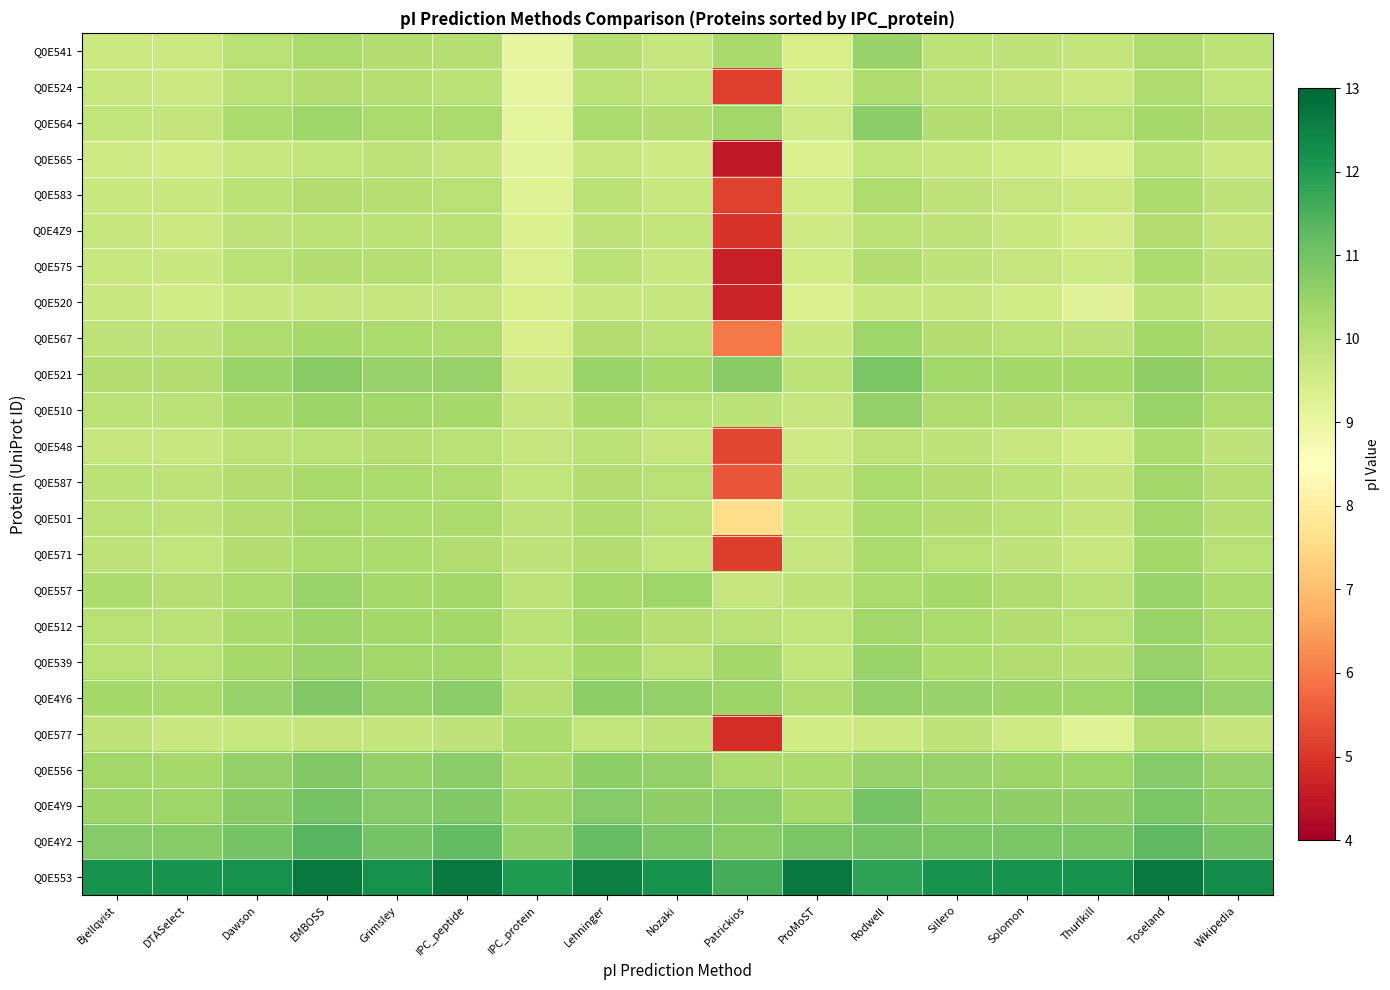

At which category does the chart reach its minimum across all series?

Patrickios